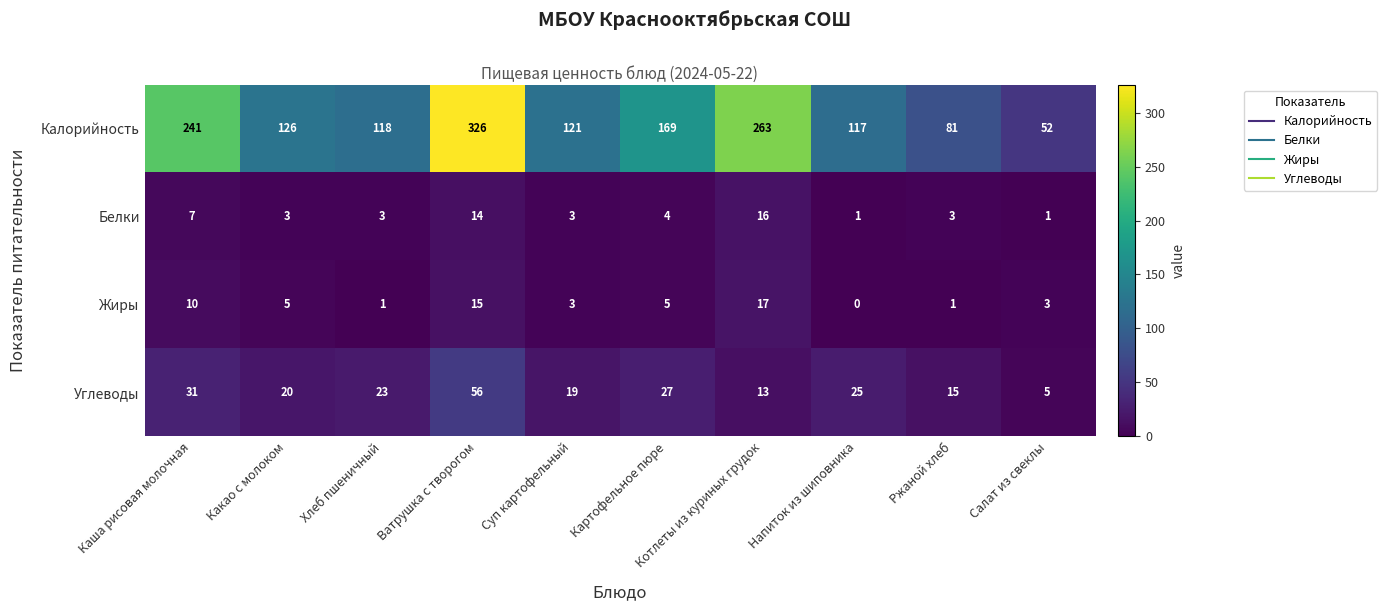

At which category is the sum across all series the highest?

Ватрушка с творогом